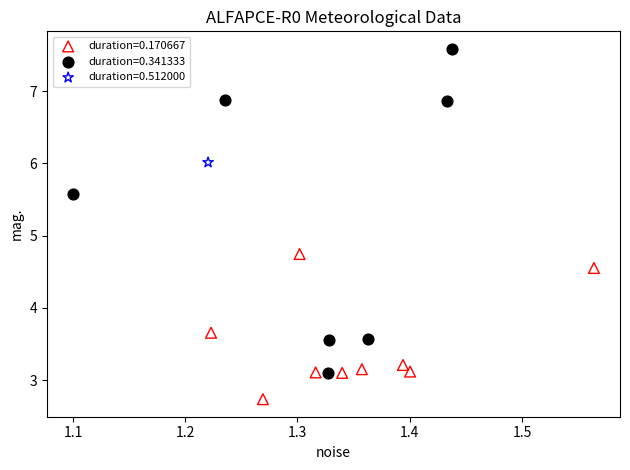

What are all the series names shown in the legend?

duration=0.170667, duration=0.341333, duration=0.512000